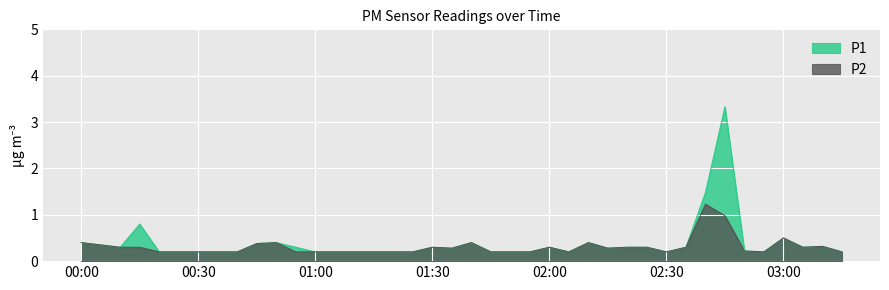

Which series has the widest spread of values?

P1